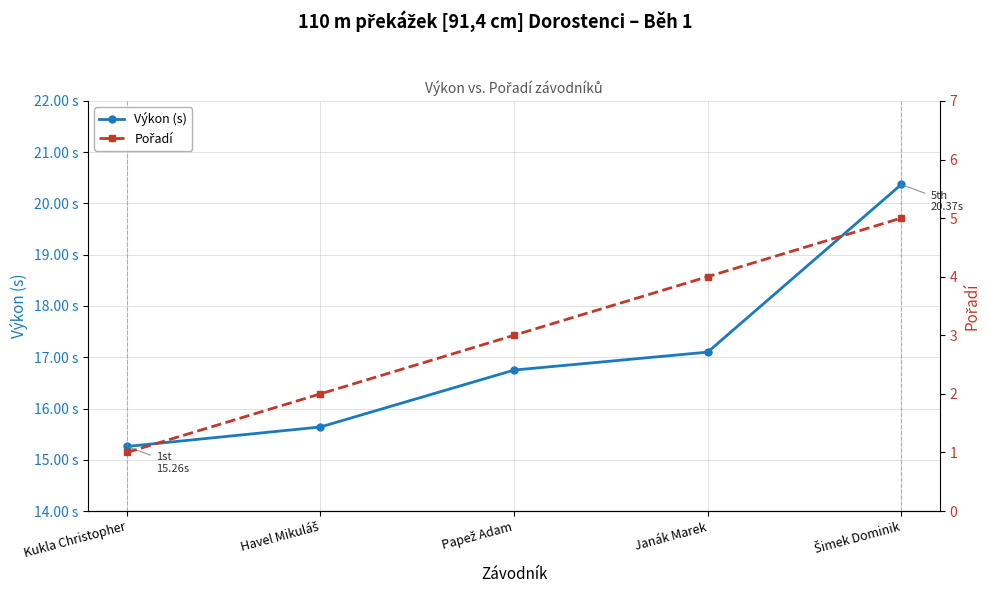

Which series has the largest total across all categories?

Výkon (s)